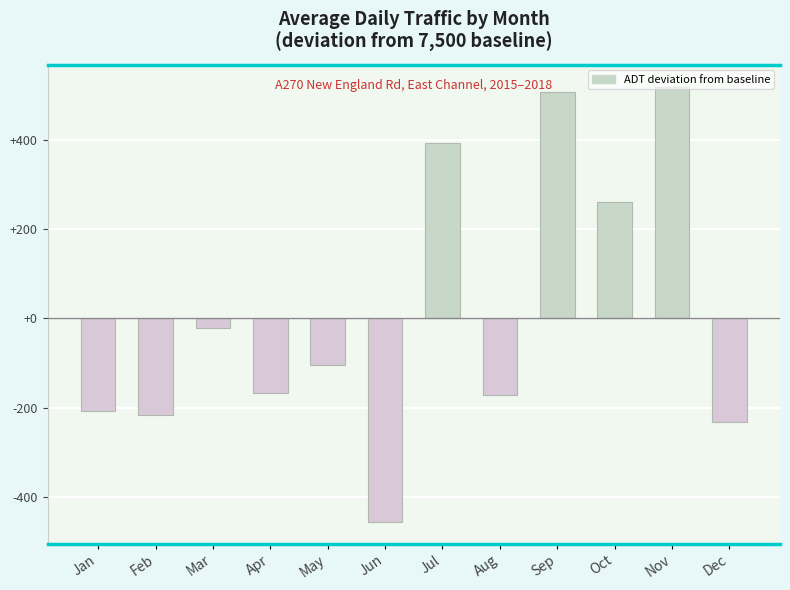

At which category does the chart reach its minimum across all series?

Jun